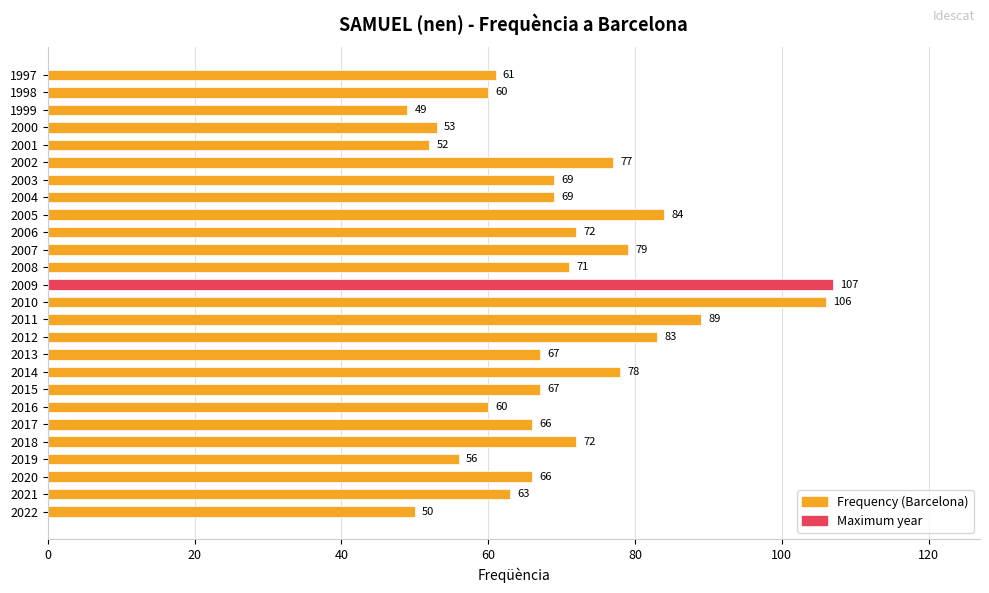

The chart shows a value of 32 at 2021. True or false?

False